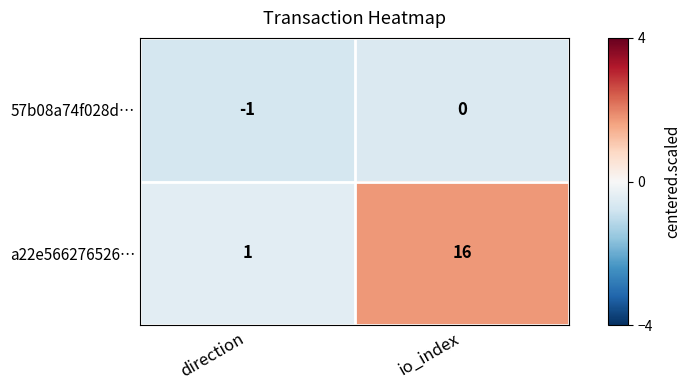

Reading left to right, transcribe all the data shown in this chart.

57b08a74f028d…: direction=-1	io_index=0
a22e566276526…: direction=1	io_index=16